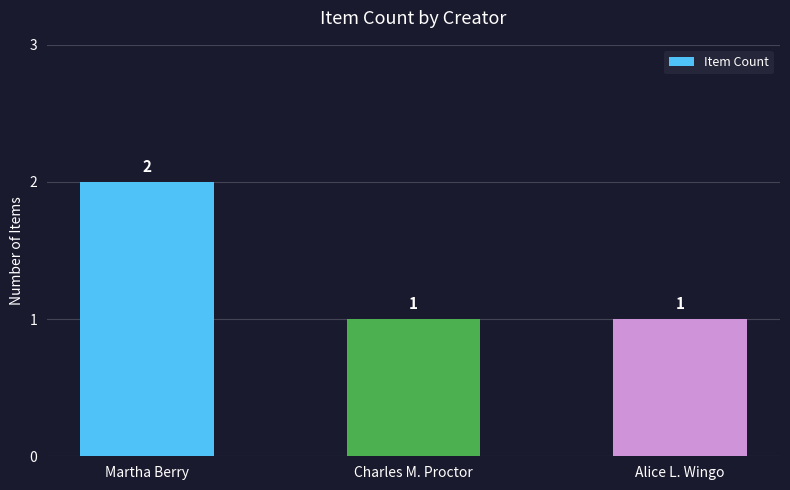

Count the values in the range 1 to 2.

3